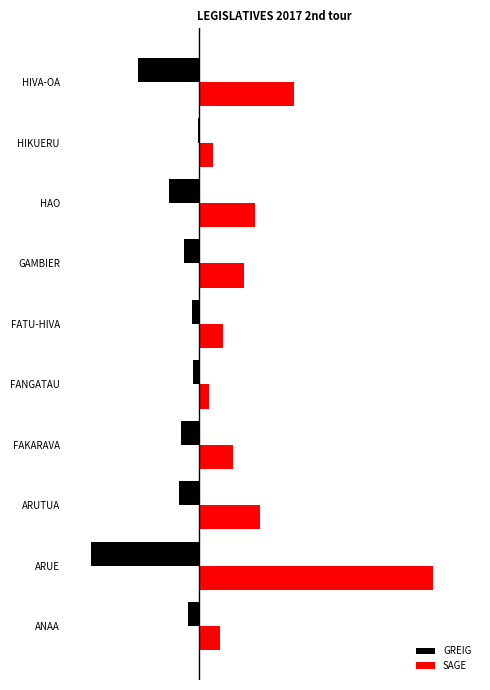

What is the difference between the maximum and minimum values in the SAGE series?

1748